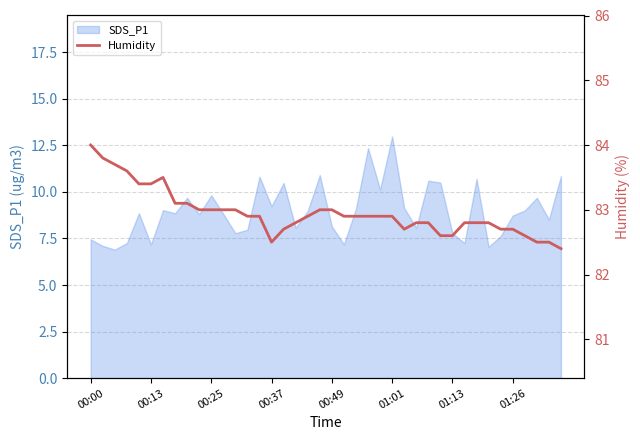

The value of SDS_P1 at 01:13 is 5.2. True or false?

False